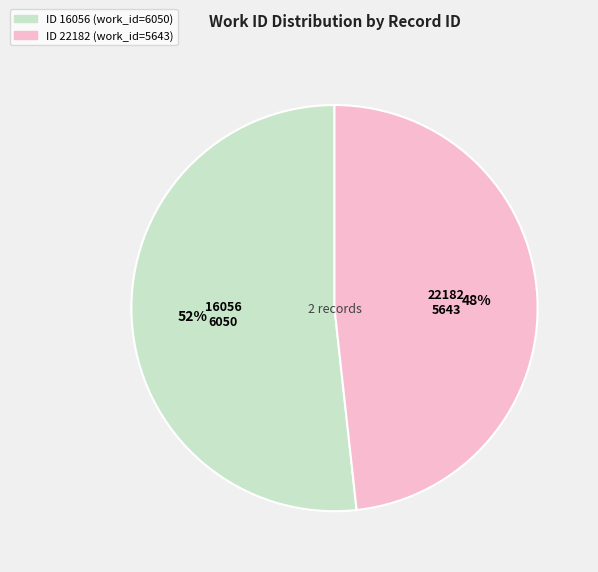

Does any single category account for the majority?

Yes